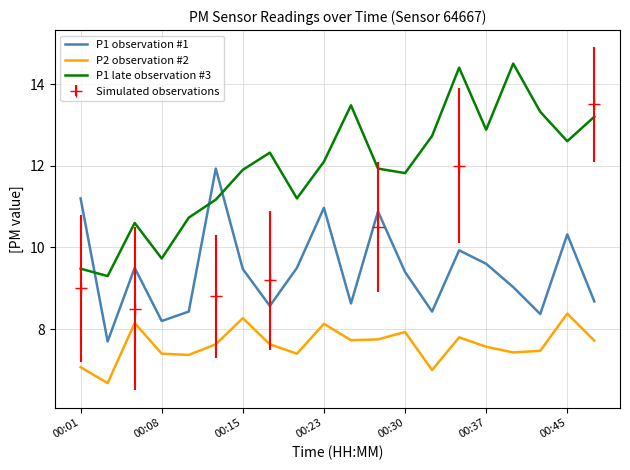

Rank the series by their average value, from highest to lowest.

P1 late observation #3, P1 observation #1, P2 observation #2